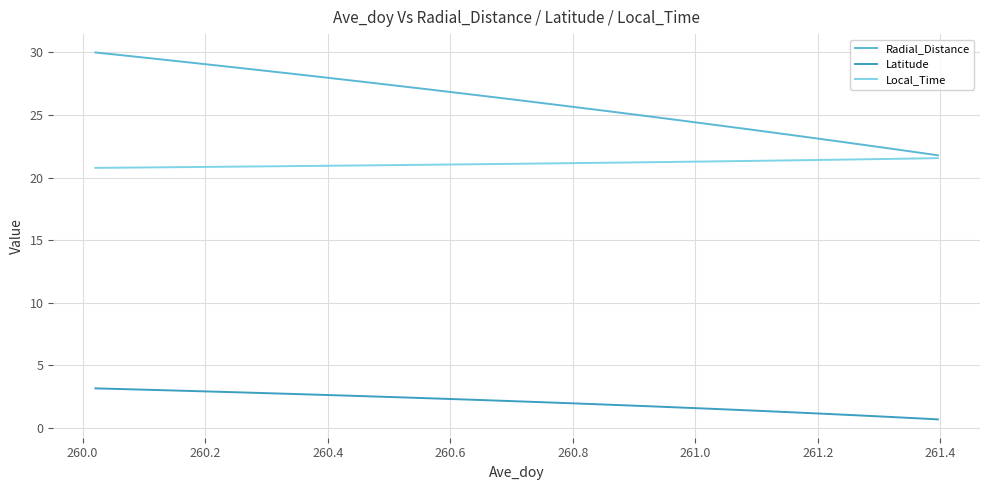

Which series has the widest spread of values?

Radial_Distance